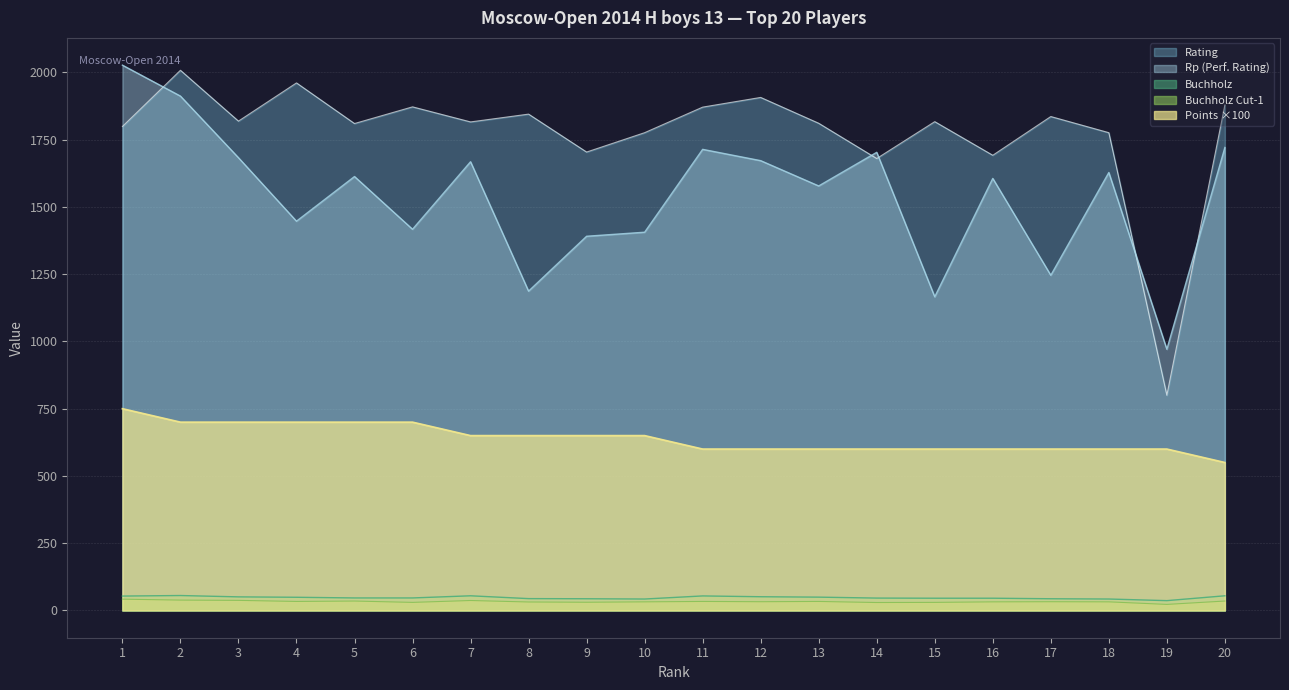

Reading left to right, transcribe all the data shown in this chart.

Rp: 2027.0	1912.0	1683.0	1447.0	1613.0	1417.0	1668.0	1187.0	1391.0	1406.0	1714.0	1672.0	1578.0	1703.0	1166.0	1606.0	1246.0	1628.0	971.0	1721.0
Buchholz: 53.5	55.5	50.5	49.0	46.5	46.5	54.5	44.0	43.5	42.5	54.0	51.0	49.5	46.0	45.5	45.5	43.5	42.5	36.5	54.5
Buchholz_cut: 42.0	38.5	37.5	33.5	35.0	30.0	37.0	31.5	30.5	32.0	33.5	32.5	33.5	29.5	30.0	32.0	32.5	32.0	22.5	35.0
Rating: 1799.0	2008.0	1819.0	1961.0	1810.0	1872.0	1816.0	1845.0	1704.0	1776.0	1871.0	1907.0	1811.0	1680.0	1817.0	1692.0	1836.0	1776.0	800.0	1879.0
Points: 750.0	700.0	700.0	700.0	700.0	700.0	650.0	650.0	650.0	650.0	600.0	600.0	600.0	600.0	600.0	600.0	600.0	600.0	600.0	550.0